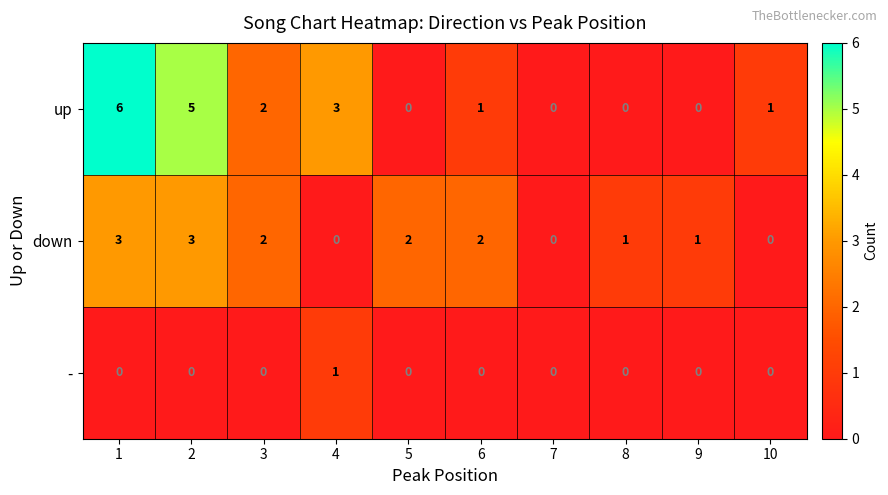

The up series shows 0 at 9. True or false?

True